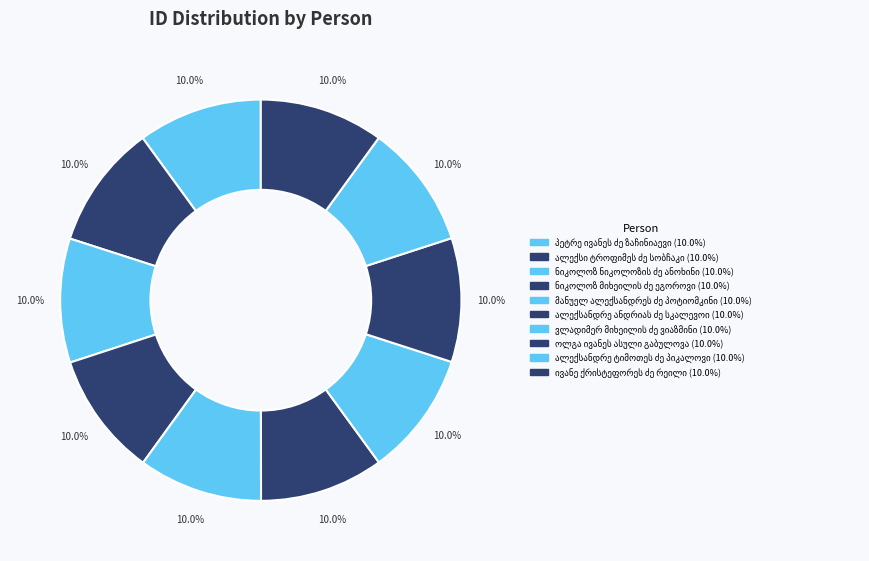

How many segments does this pie chart have?

10